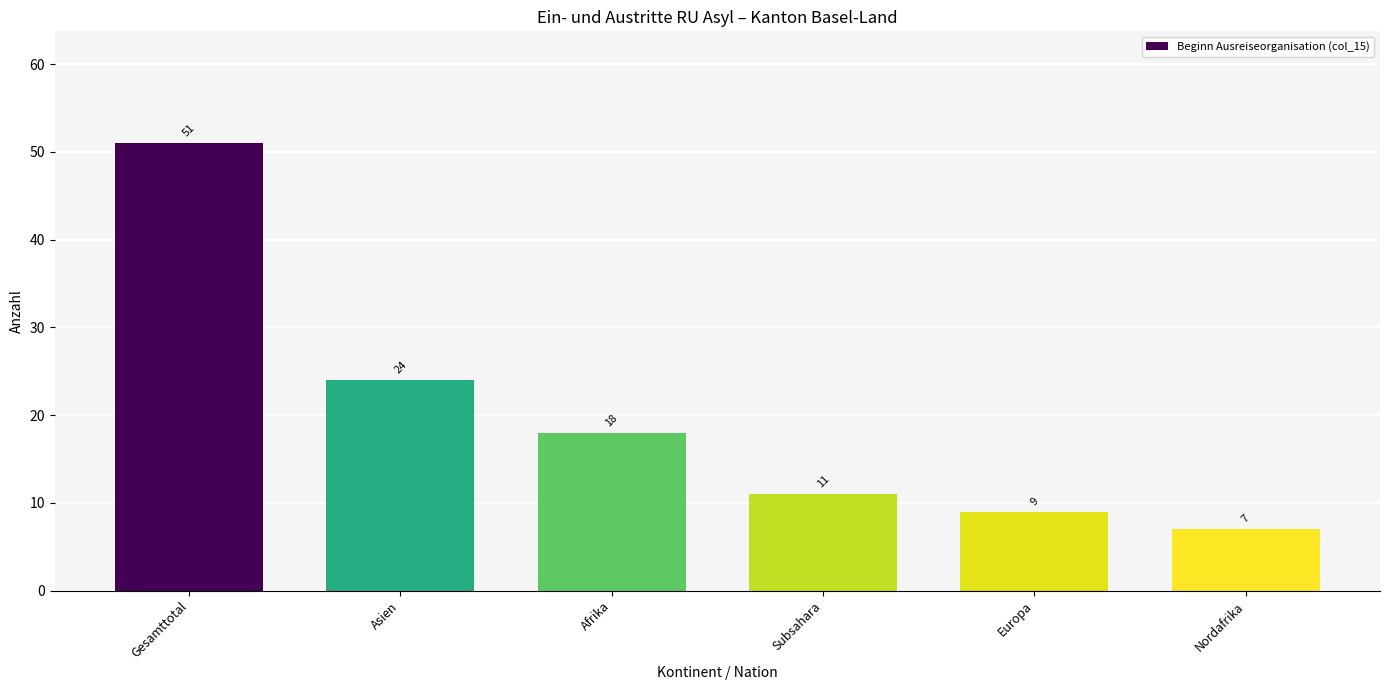

Reading left to right, what are all the values shown in this chart?

51	24	18	11	9	7